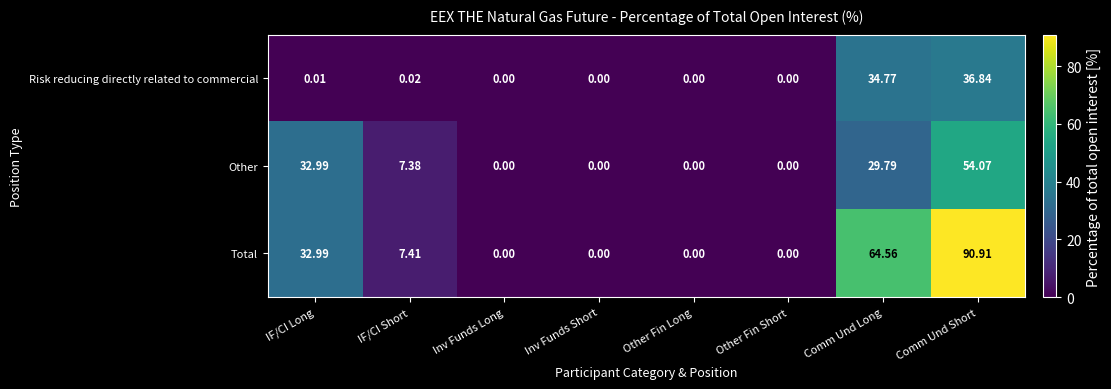

Count the number of categories in the chart.

8